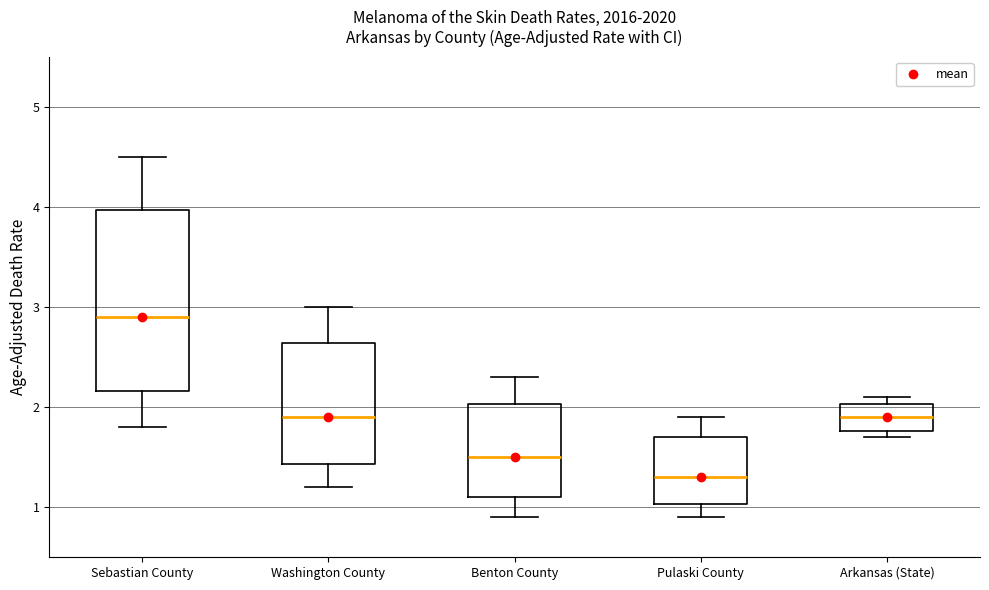

Which box has the lowest median line?

Pulaski County